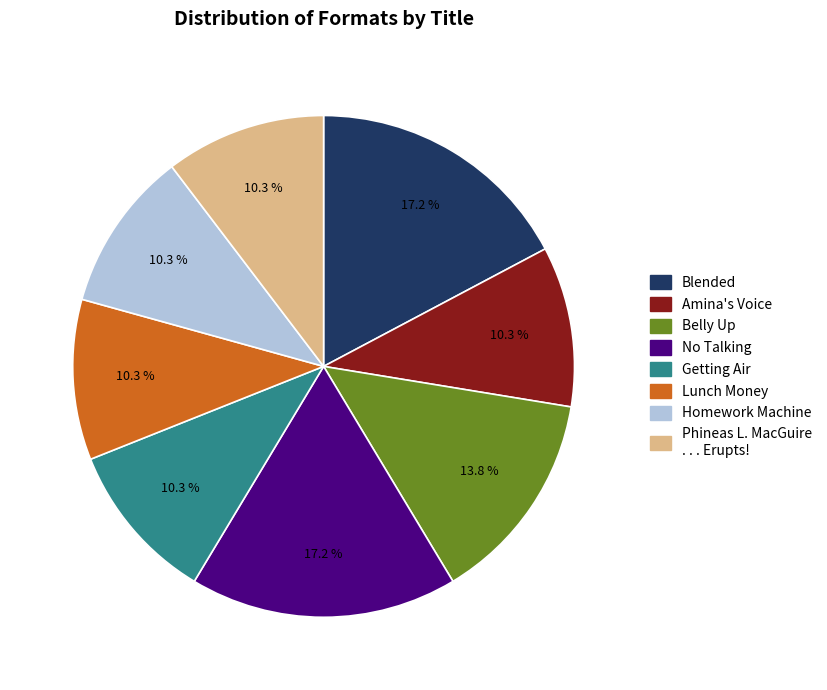

How many segments does this pie chart have?

8